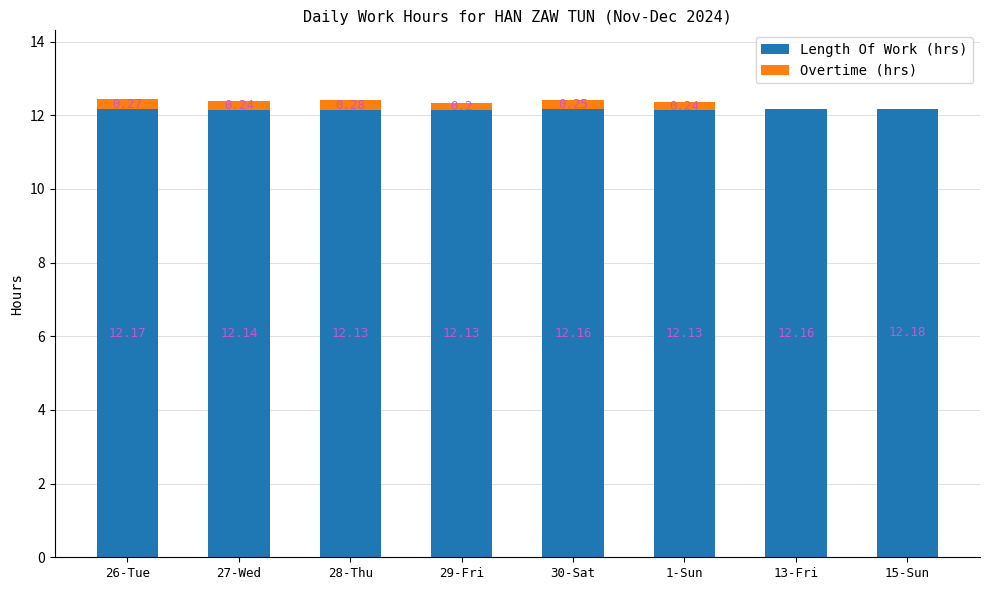

Count the Length Of Work (hrs) values in the range 12 to 13.

8